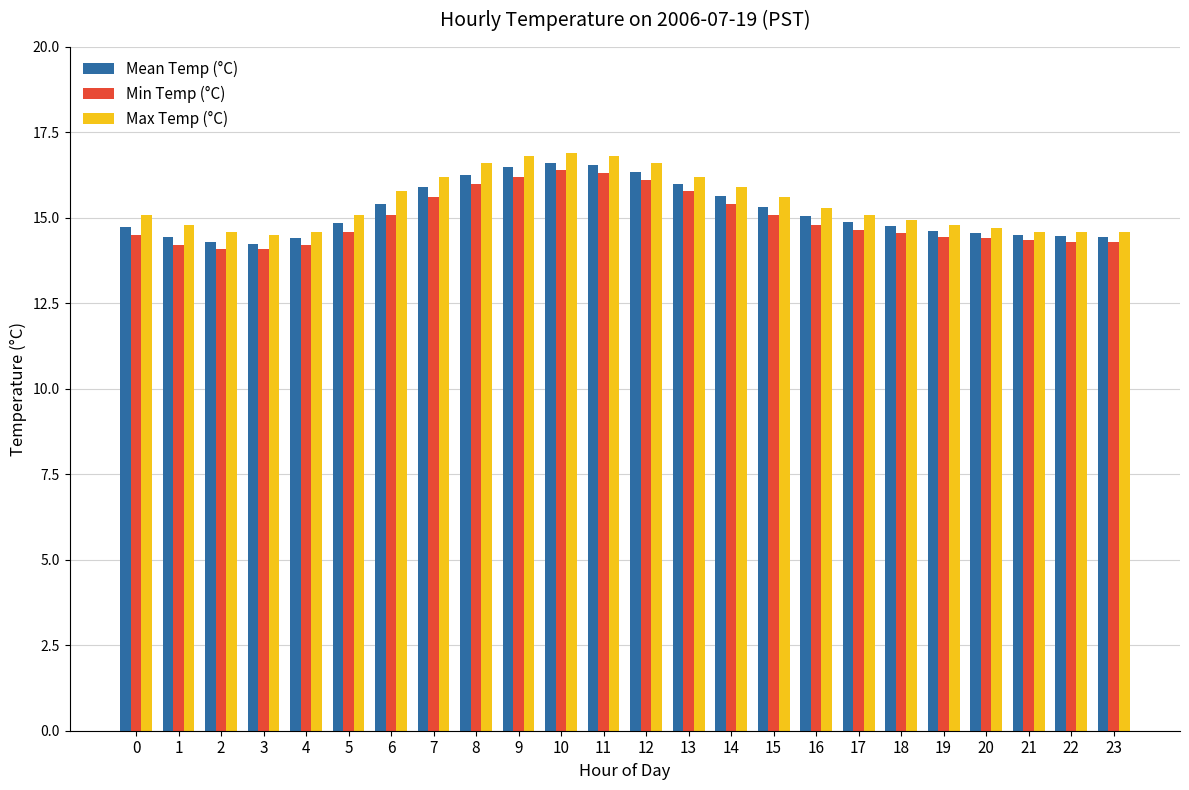

Read the Min Temp (°C) value at 10.

16.4